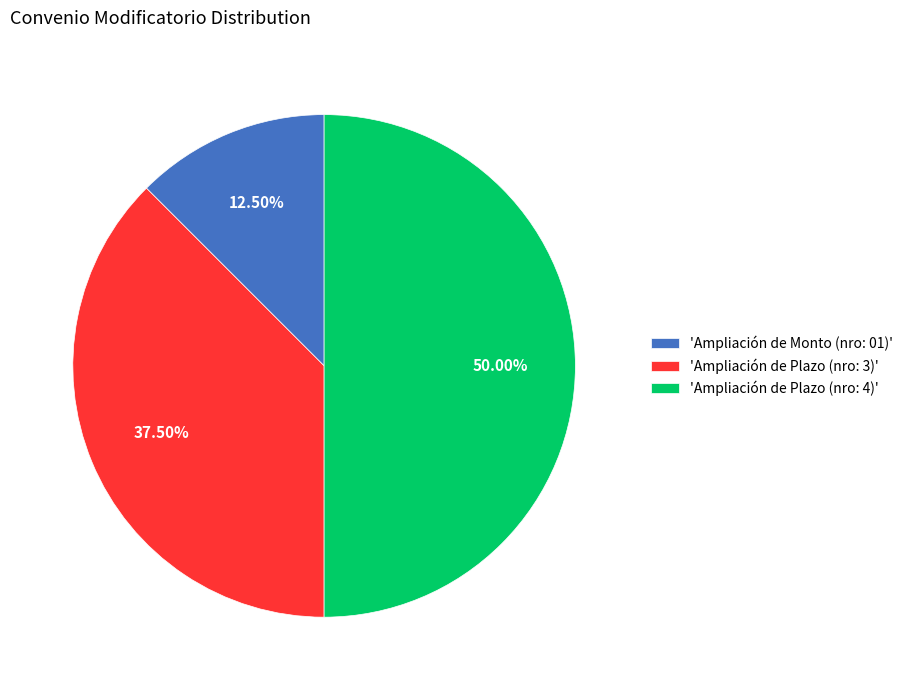

How many slices are in this pie chart?

3